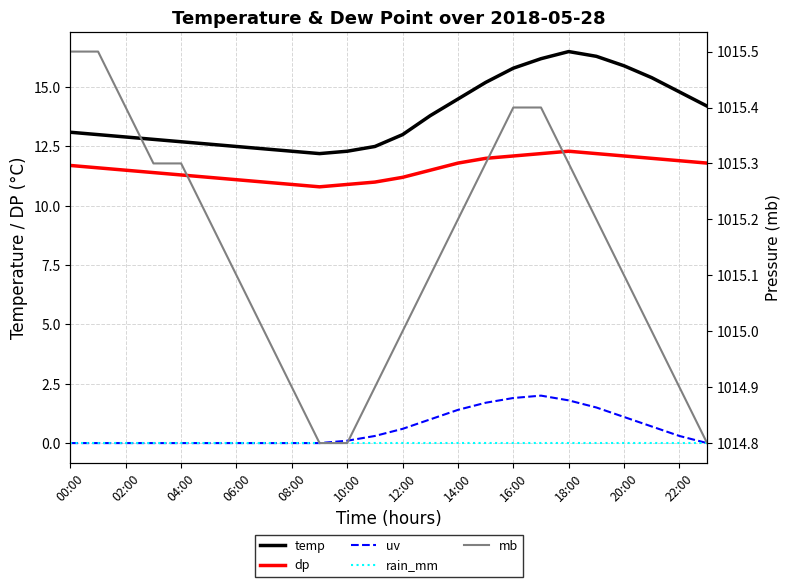

How many data points does each series have?

24